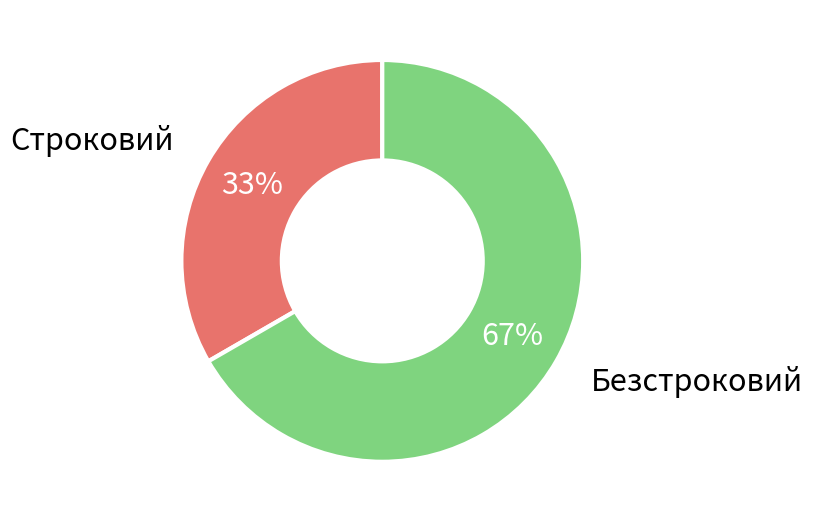

What is the ratio of the value at Строковий to the value at Безстроковий?

0.5